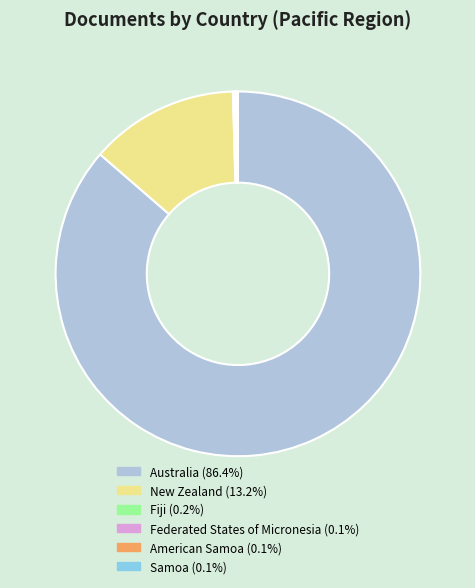

What is the majority slice?

Australia